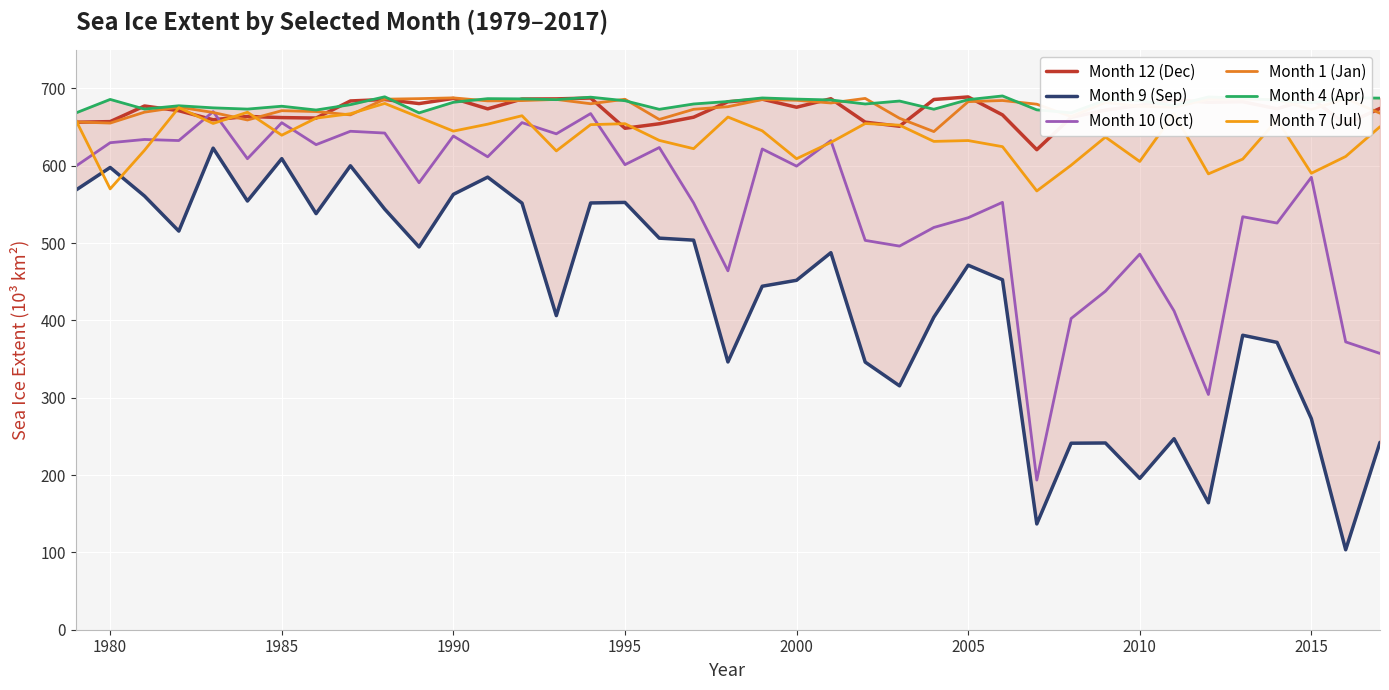

True or false: Month 7 (Jul) and Month 9 (Sep) intersect in this chart.

True